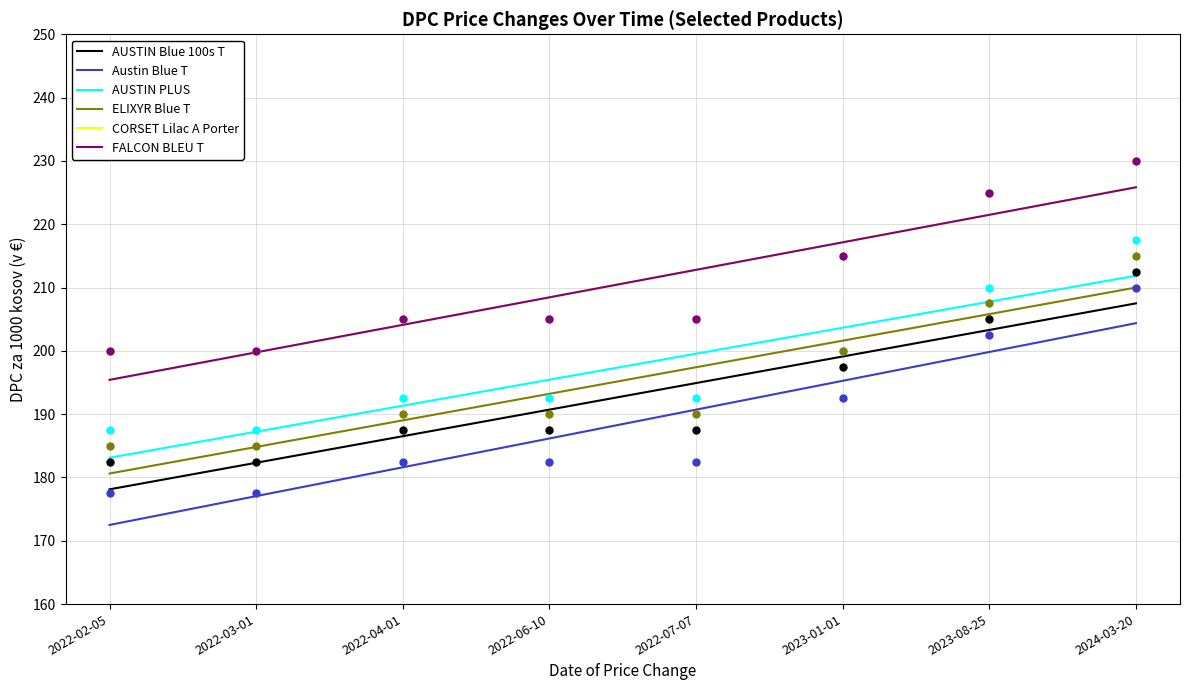

Is the value of AUSTIN Blue 100s T at 2022-07-07 greater than the value of ELIXYR Blue T at 2022-03-01?

Yes